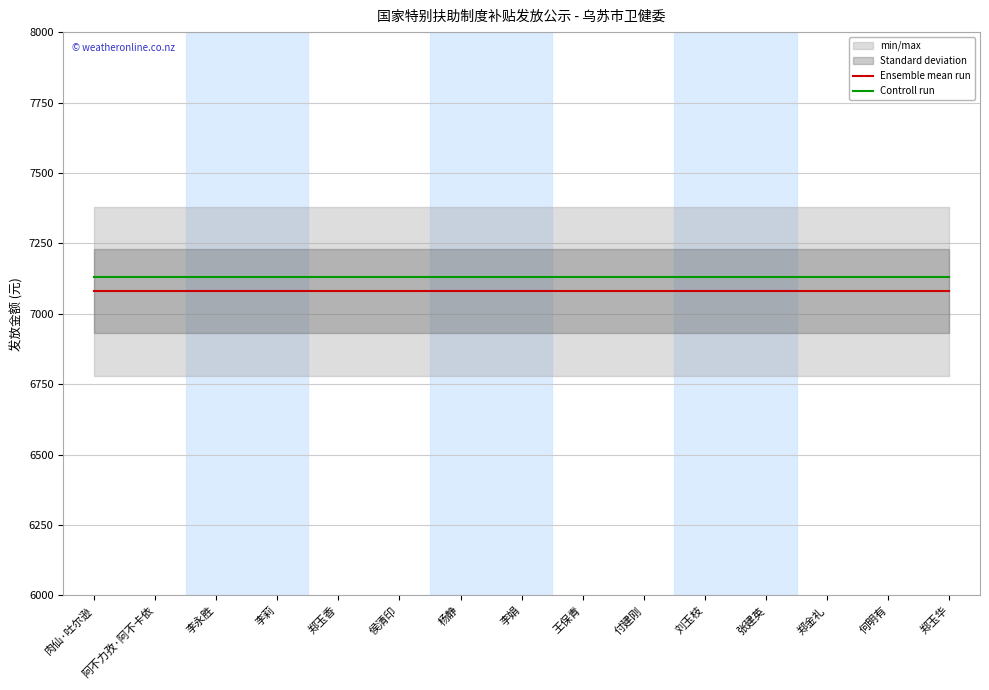

Which series has the largest range (max minus min)?

Ensemble mean run